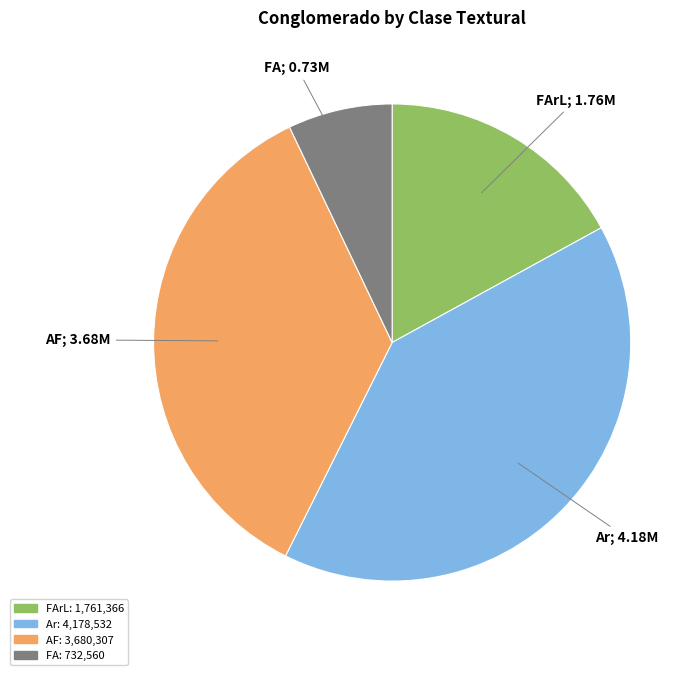

Is there any slice that represents more than half of the pie?

No